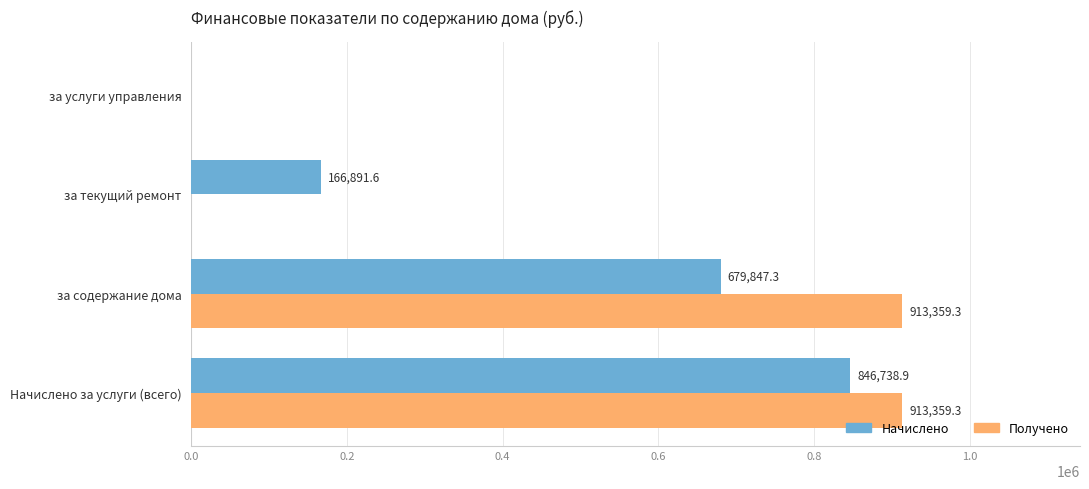

At which category is the sum across all series the highest?

Начислено за услуги (всего)